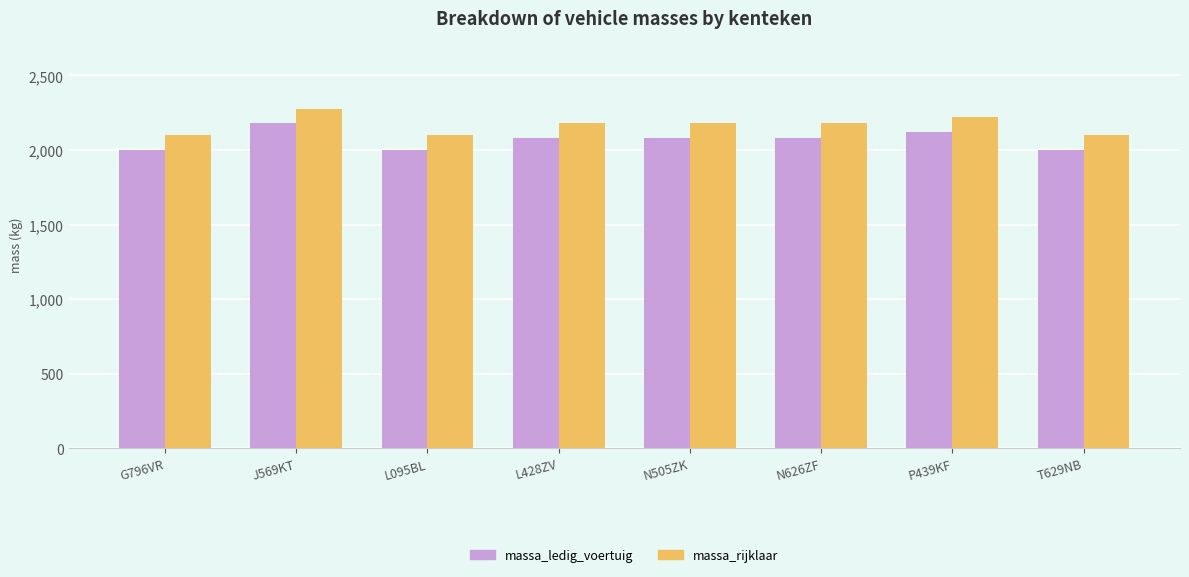

The value of massa_ledig_voertuig at L428ZV is 2083. True or false?

True